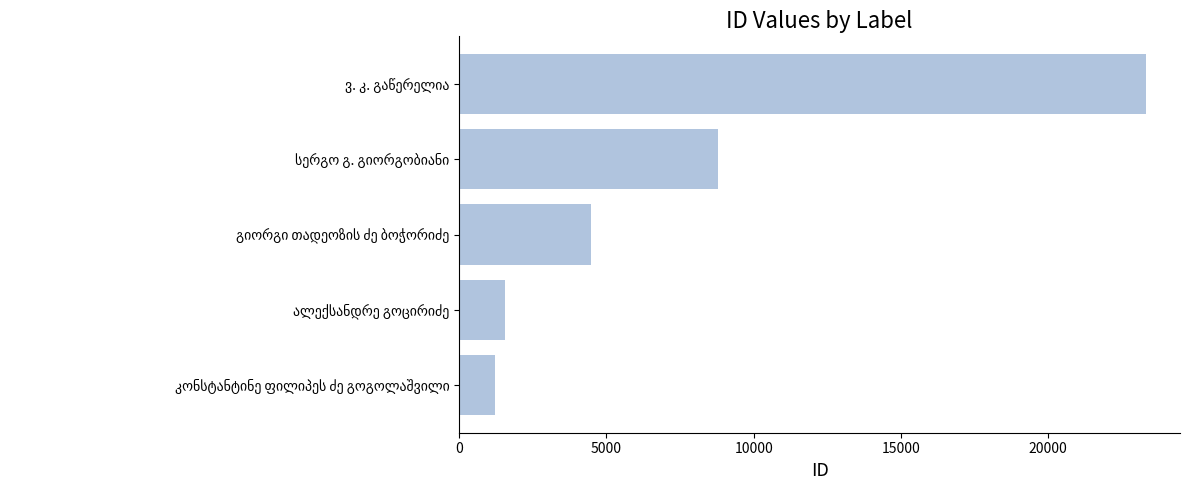

What is the greatest value displayed?

23306